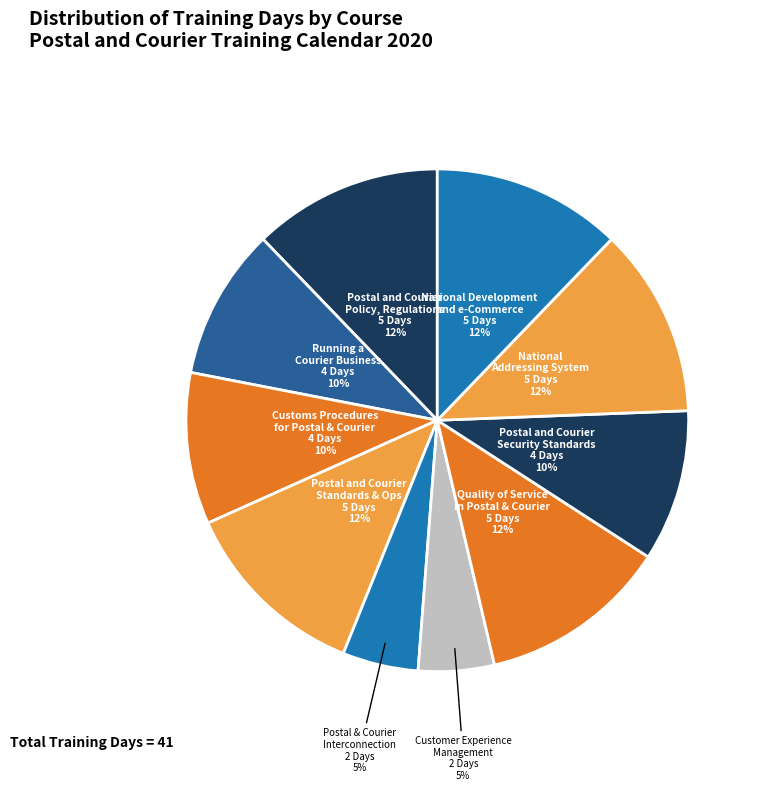

What percentage is the Customs Procedures for Postal & Courier slice, to the nearest percent?

10%